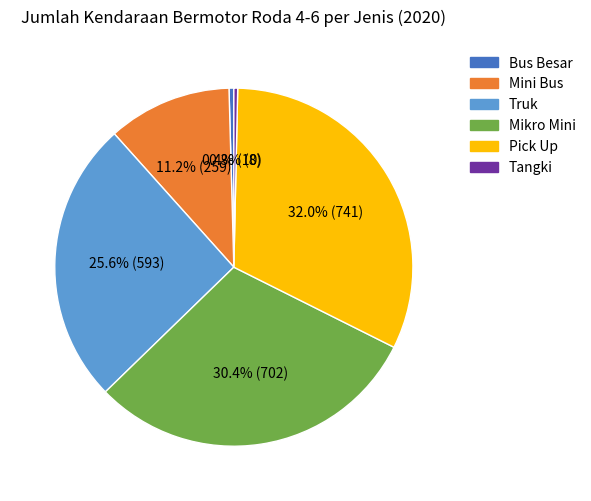

How many slices are in this pie chart?

6